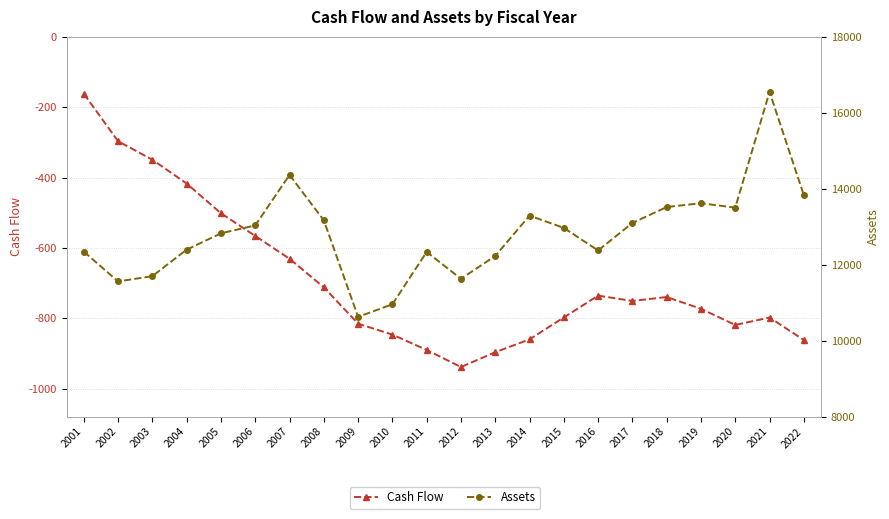

What are all the series names shown in the legend?

Cash Flow, Assets